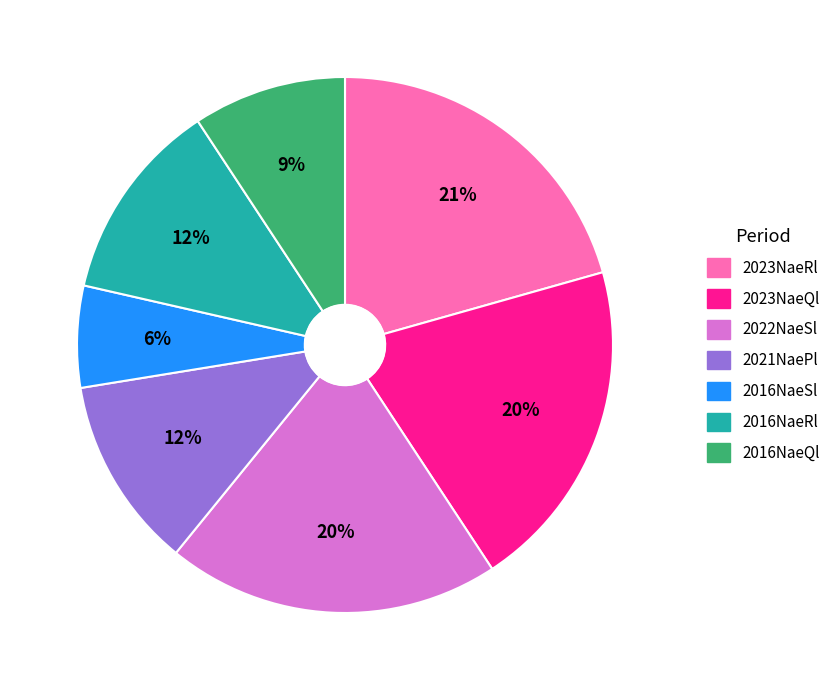

To the nearest percent, what portion does 2016NaeRl represent?

12%